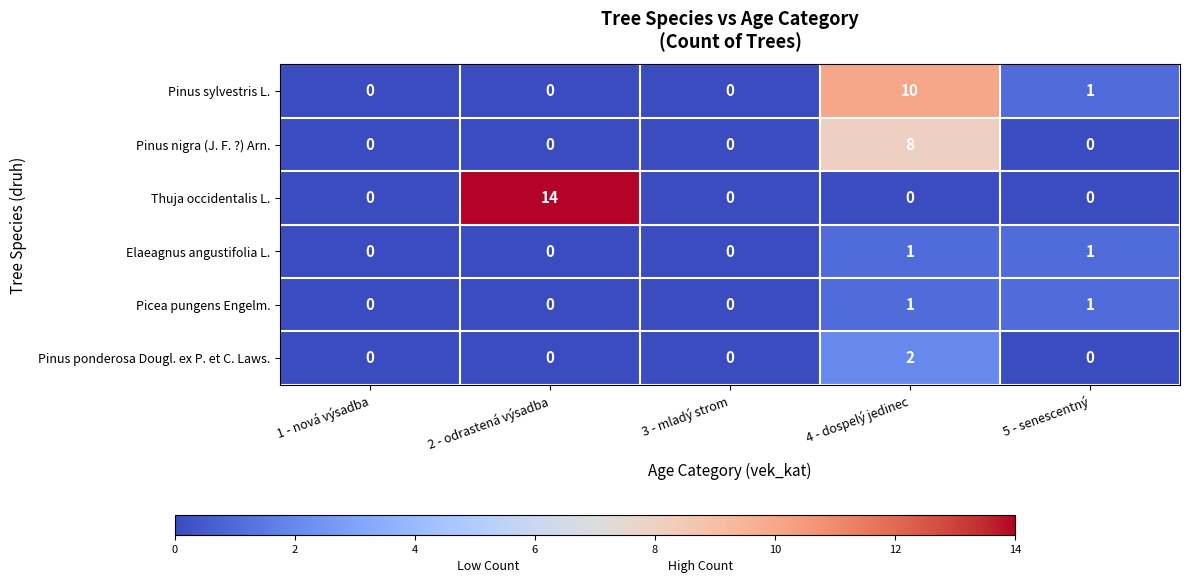

Which series has the largest total across all categories?

Thuja occidentalis L.